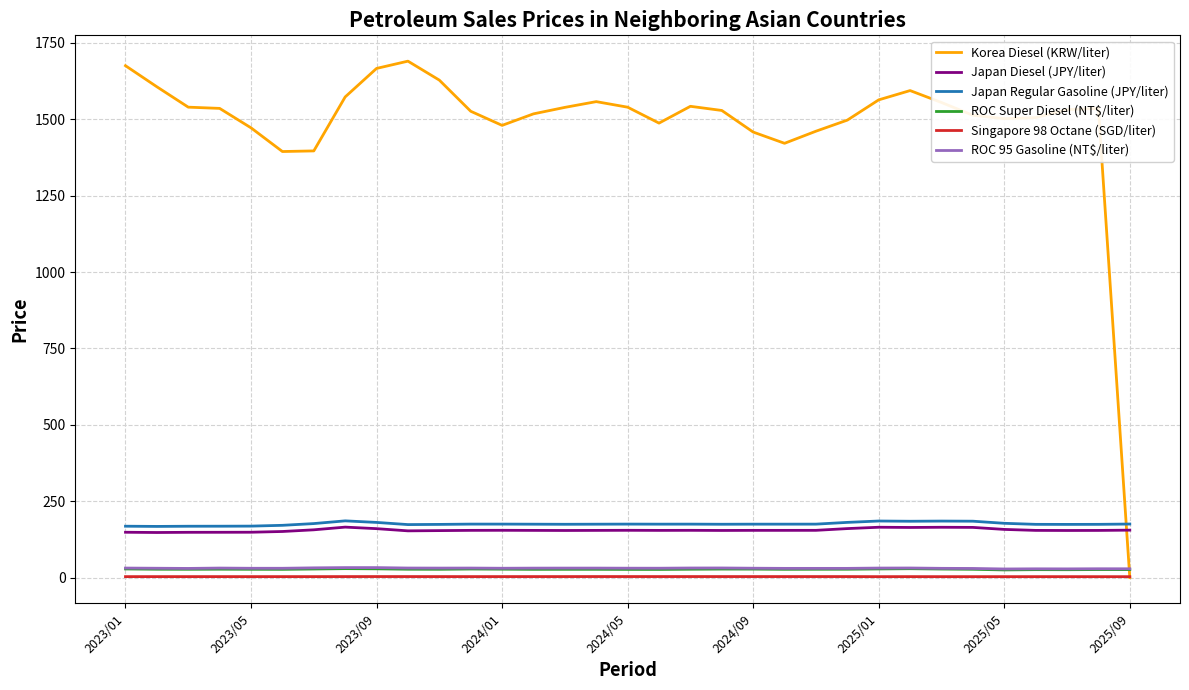

Which series has the largest range (max minus min)?

Korea Diesel (KRW/liter)